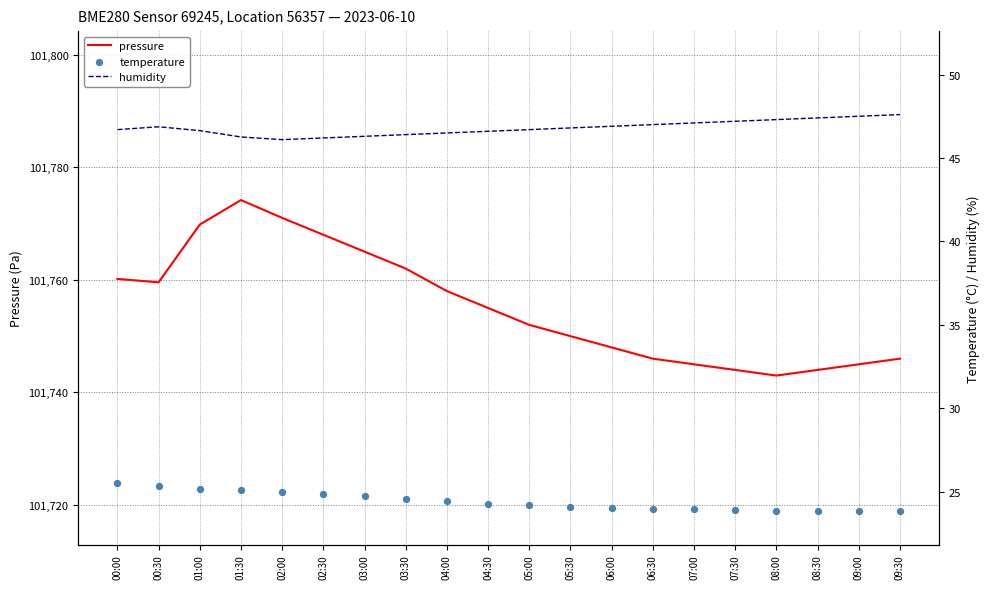

Which series contains the lowest Y value?

temperature